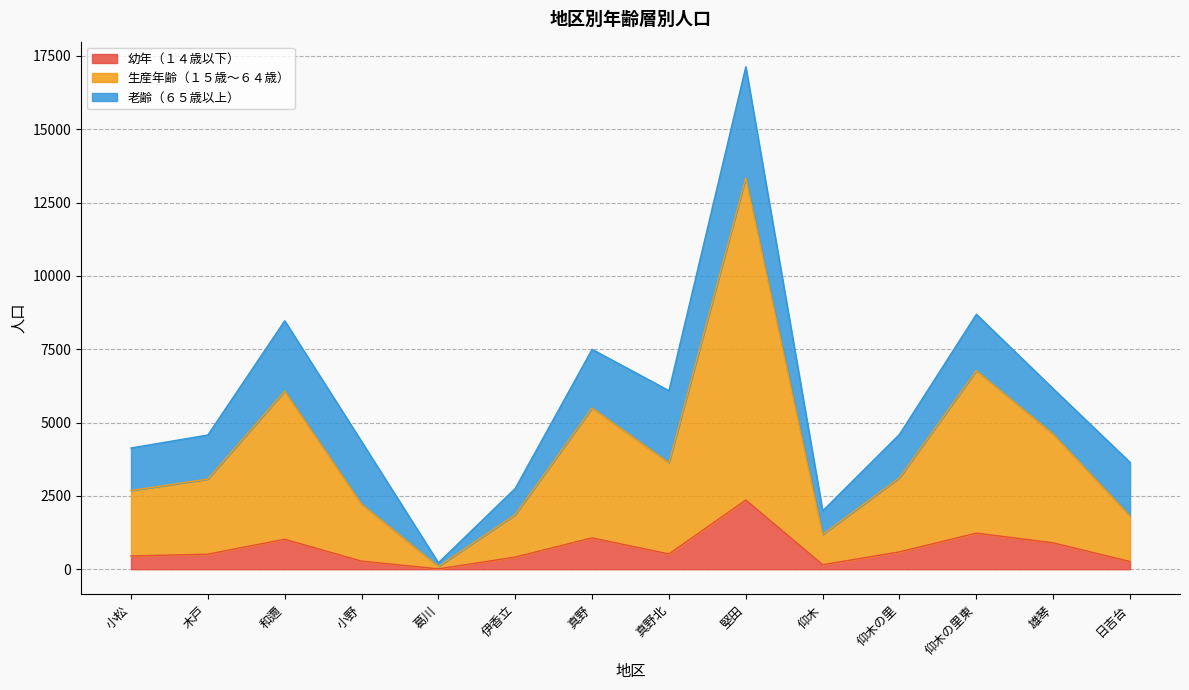

What is the value of the 生産年齢（１５歳～６４歳） point at the 10th from the left?

1185